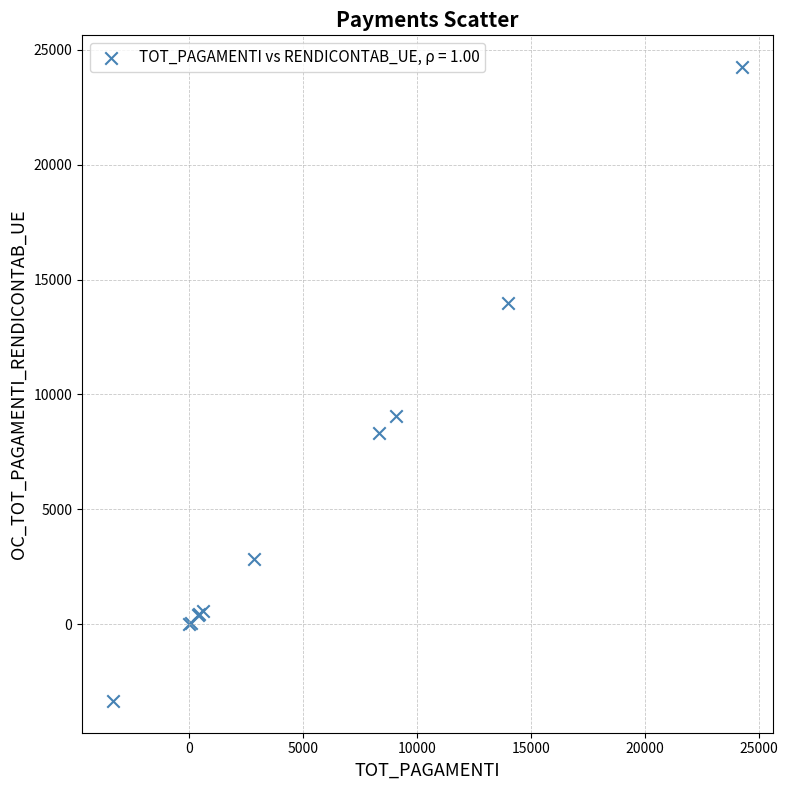

What Y value in the scatter plot is closest to 10455?

9066.4